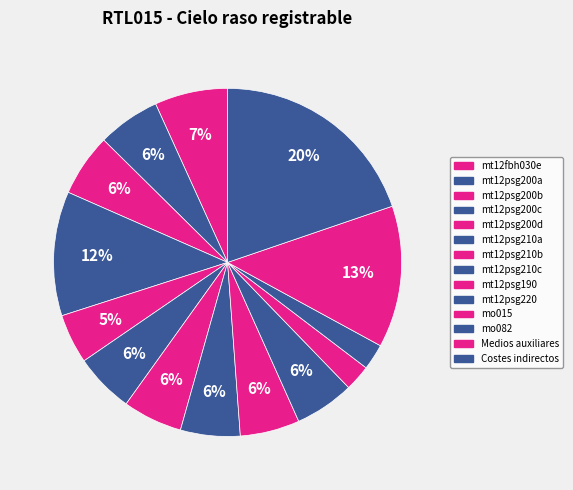

What percentage is the mo082 slice, to the nearest percent?

2%